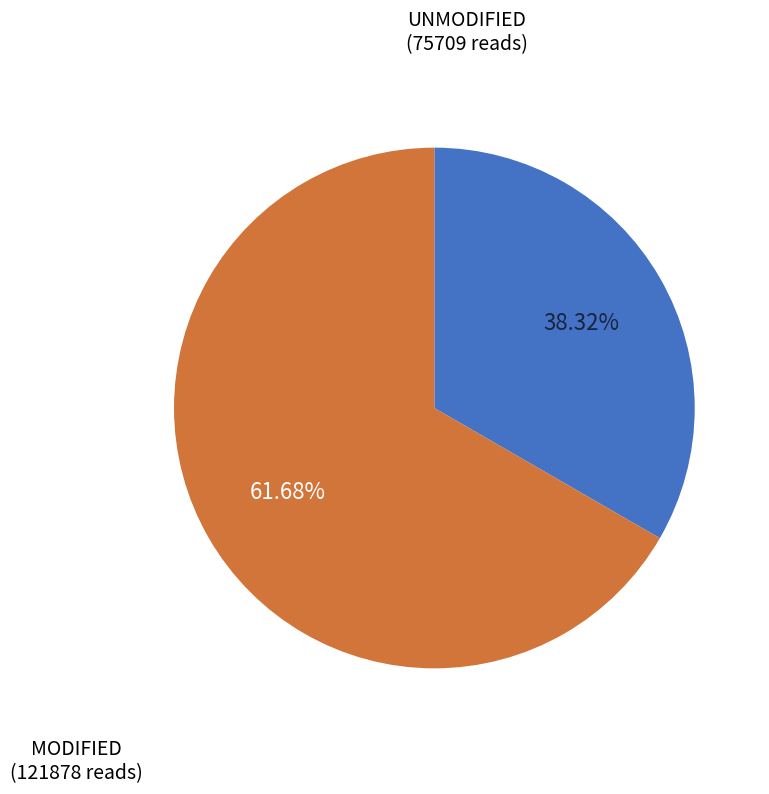

Does any single category account for the majority?

Yes